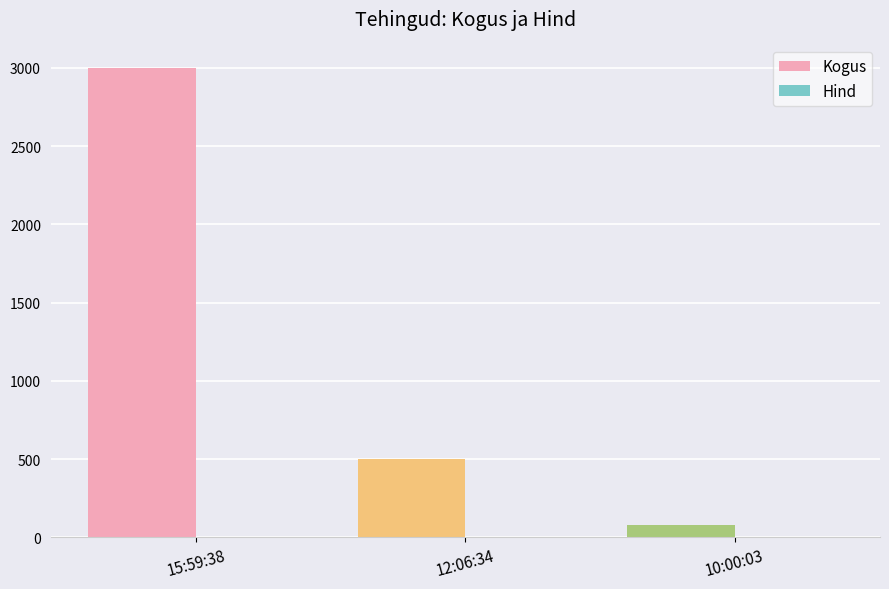

At which category is the sum across all series the highest?

15:59:38